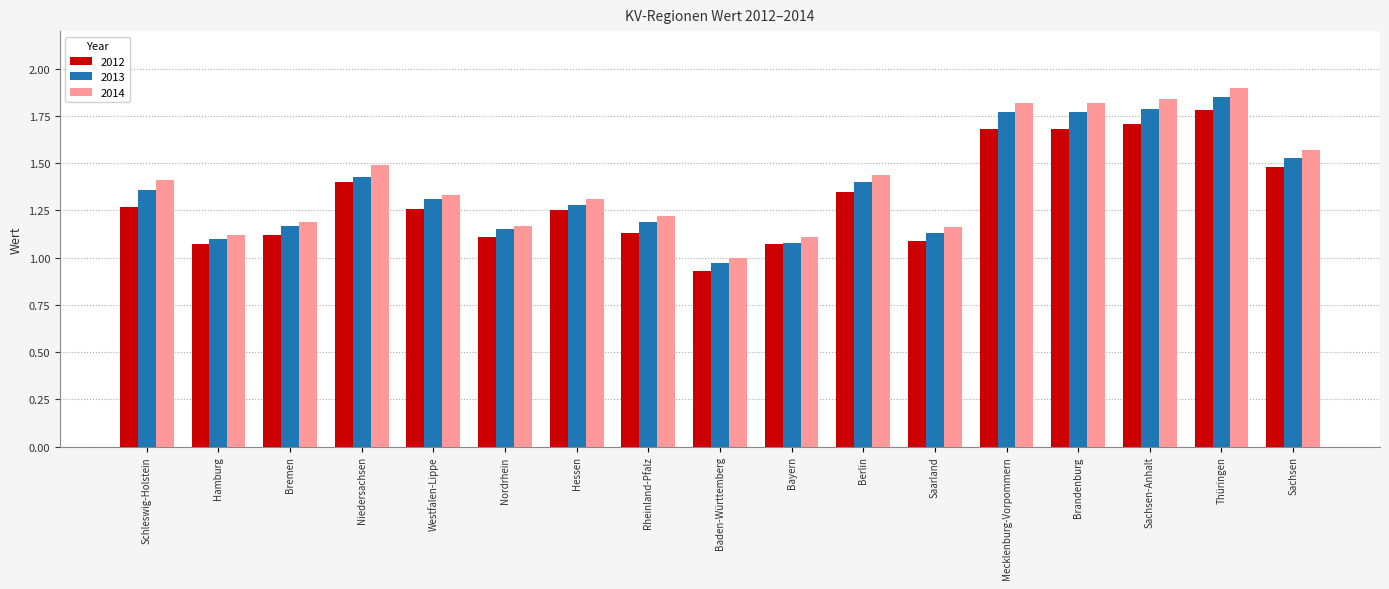

Which series has the largest range (max minus min)?

2014